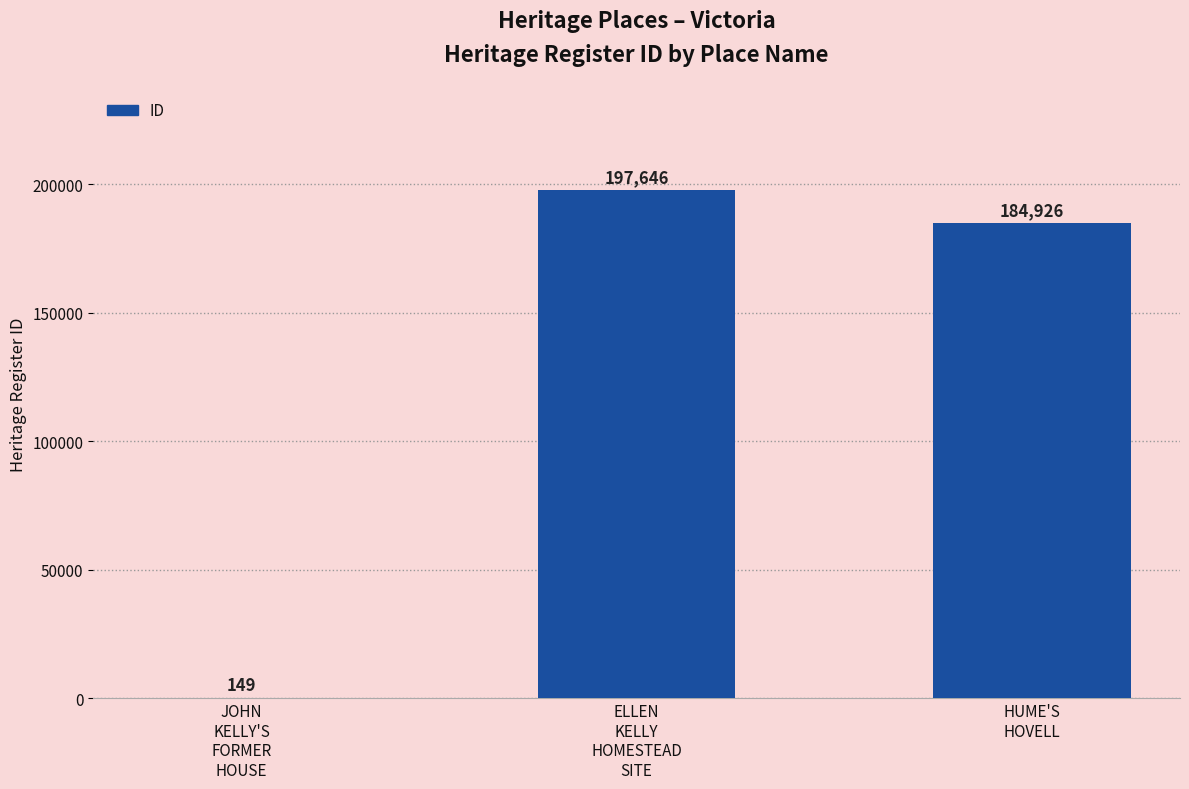

Reading left to right, transcribe all the data shown in this chart.

149	197646	184926